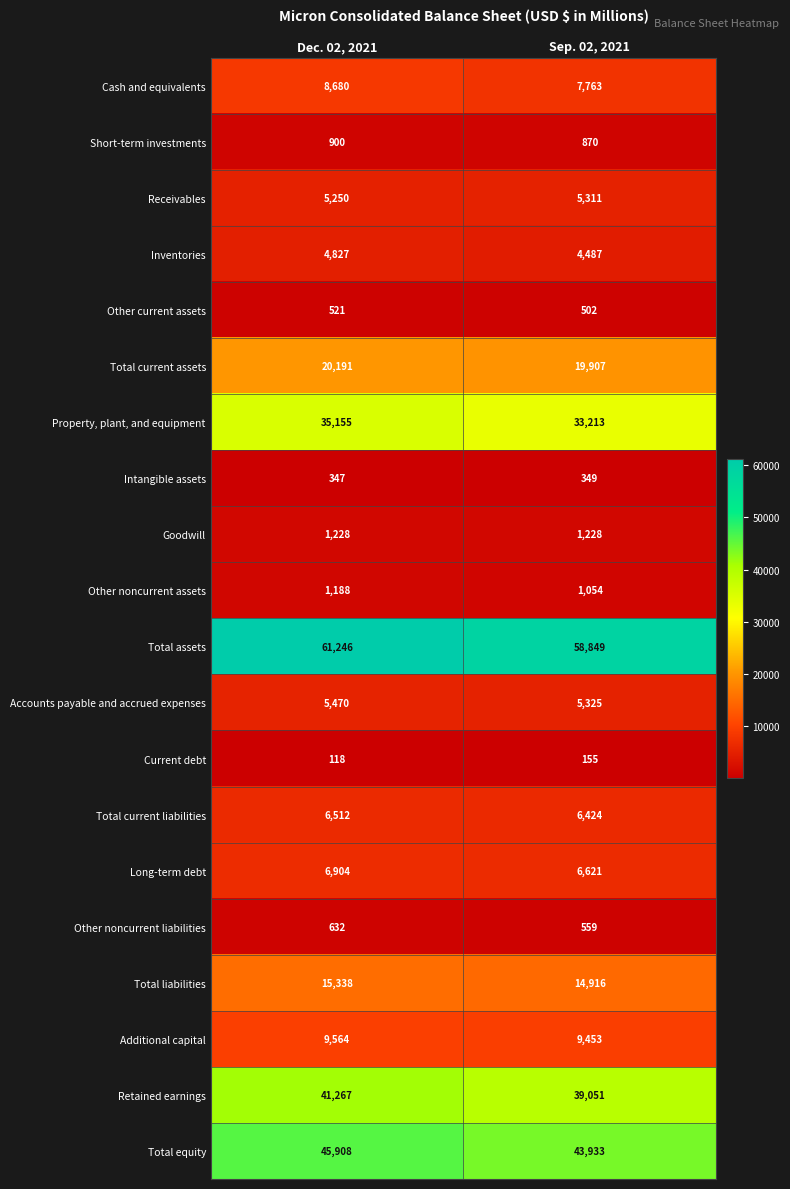

Which series has the largest range (max minus min)?

Total assets